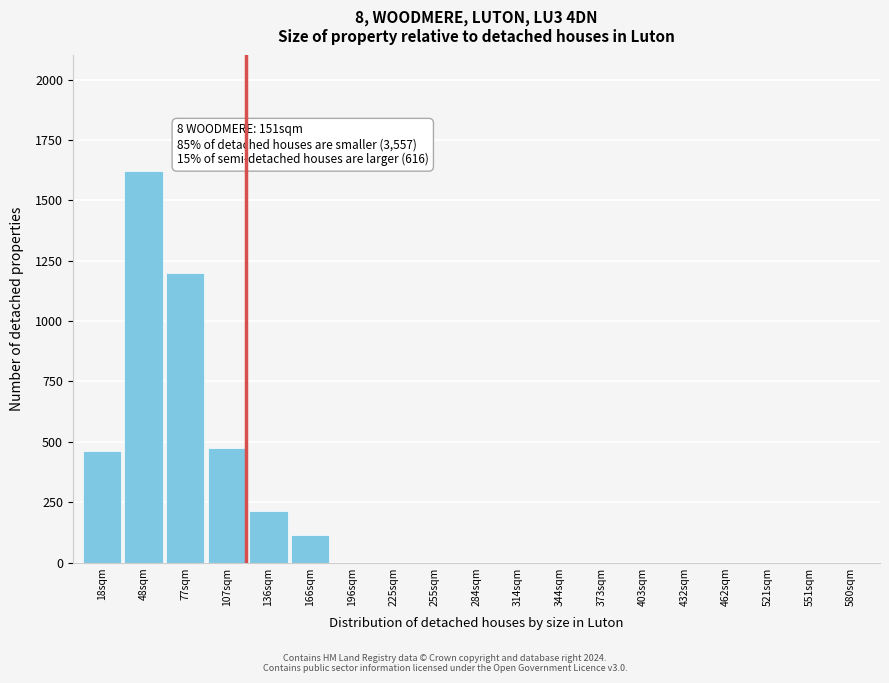

Reading left to right, extract all data points from this chart.

18sqm=460	48sqm=1620	77sqm=1200	107sqm=475	136sqm=215	166sqm=115	196sqm=0	225sqm=0	255sqm=0	284sqm=0	314sqm=0	344sqm=0	373sqm=0	403sqm=0	432sqm=0	462sqm=0	521sqm=0	551sqm=0	580sqm=0